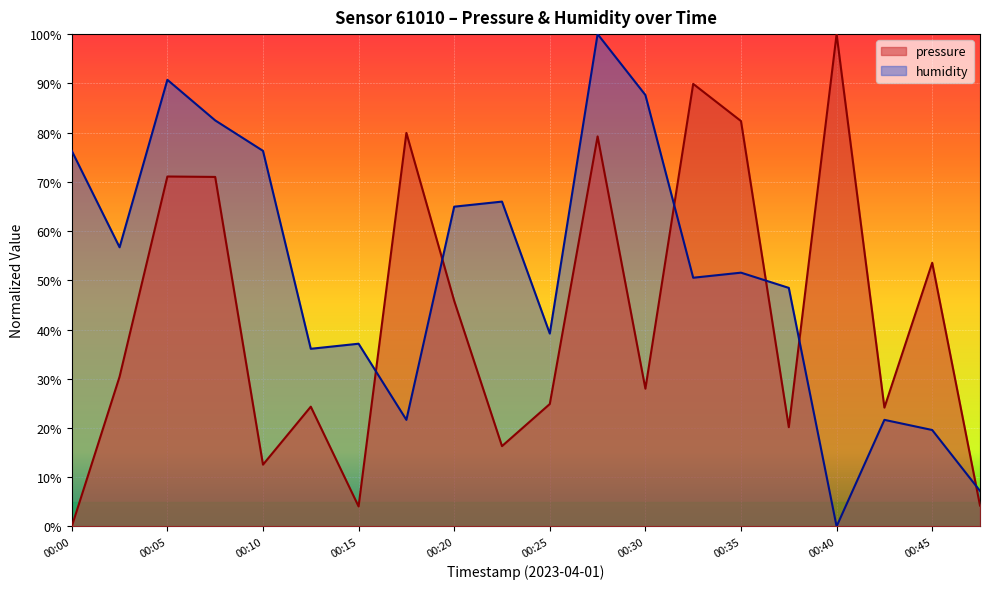

What are all the series names shown in the legend?

pressure, humidity